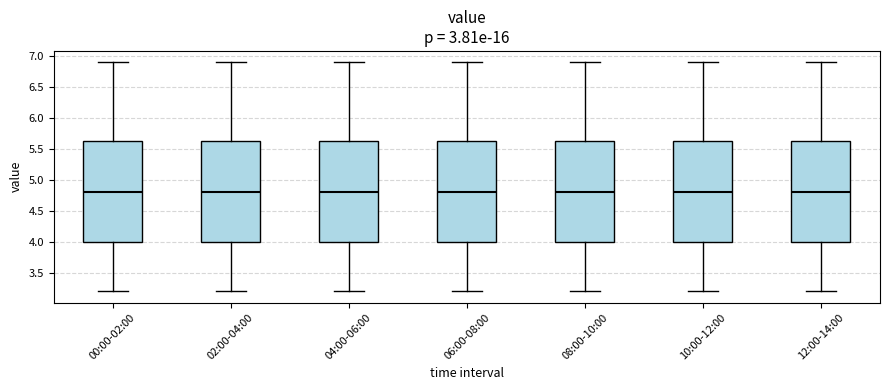

Reading left to right, read every box against the y-axis: the position of its median line, the range the box covers, and the ends of its whiskers. The values are not printed on the chart, so give them approximately, as read against the axis.

00:00-02:00: median 4.80, box 4.00 to 5.65, whiskers 3.20 to 6.90
02:00-04:00: median 4.80, box 4.00 to 5.65, whiskers 3.20 to 6.90
04:00-06:00: median 4.80, box 4.00 to 5.65, whiskers 3.20 to 6.90
06:00-08:00: median 4.80, box 4.00 to 5.65, whiskers 3.20 to 6.90
08:00-10:00: median 4.80, box 4.00 to 5.65, whiskers 3.20 to 6.90
10:00-12:00: median 4.80, box 4.00 to 5.65, whiskers 3.20 to 6.90
12:00-14:00: median 4.80, box 4.00 to 5.65, whiskers 3.20 to 6.90